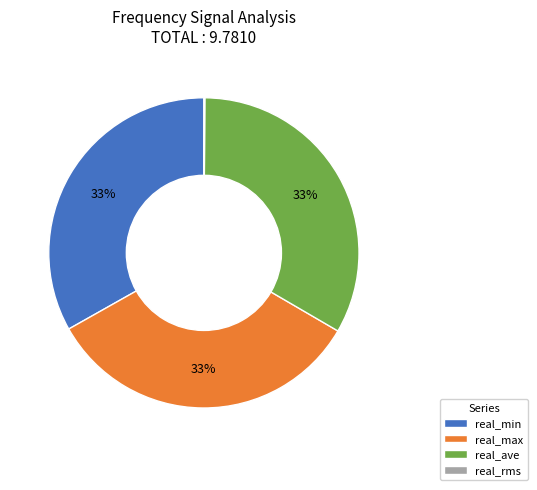

To the nearest percent, what is the combined percentage of real_max and real_min?

67%